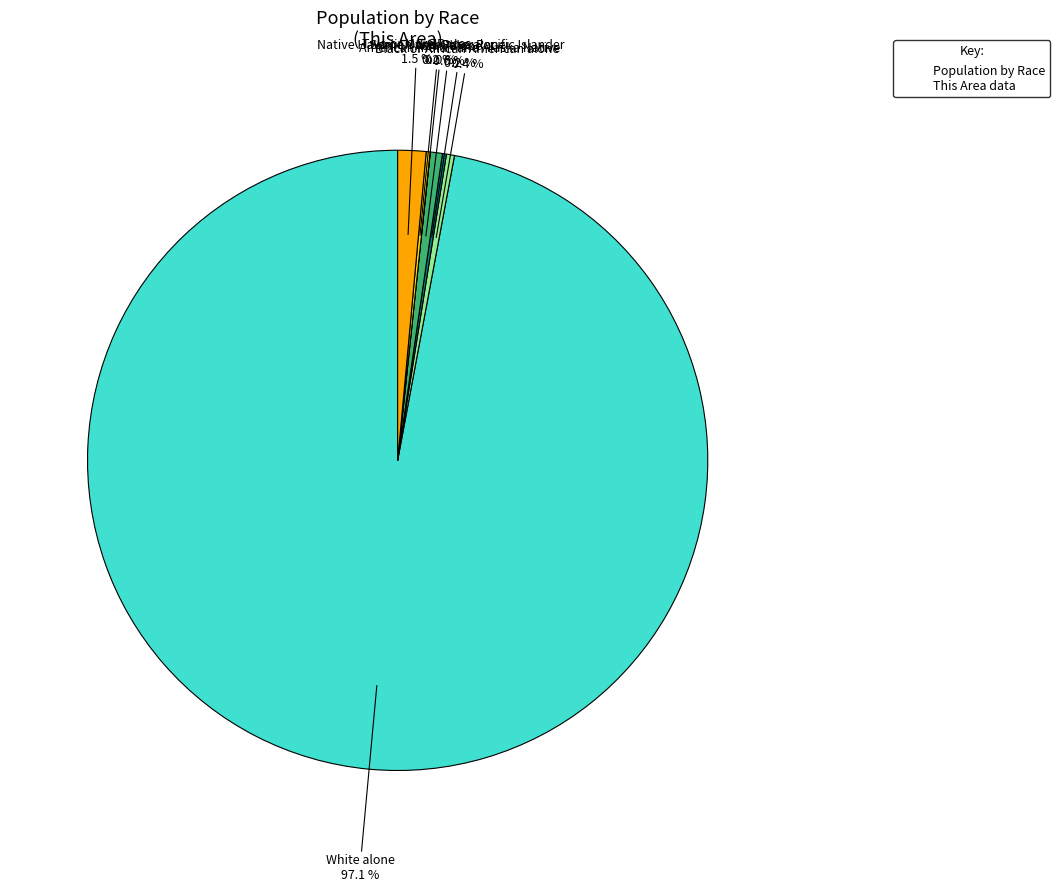

Combined, what portion of the pie is Some Other Race alone and Two or More Races?

1.7%